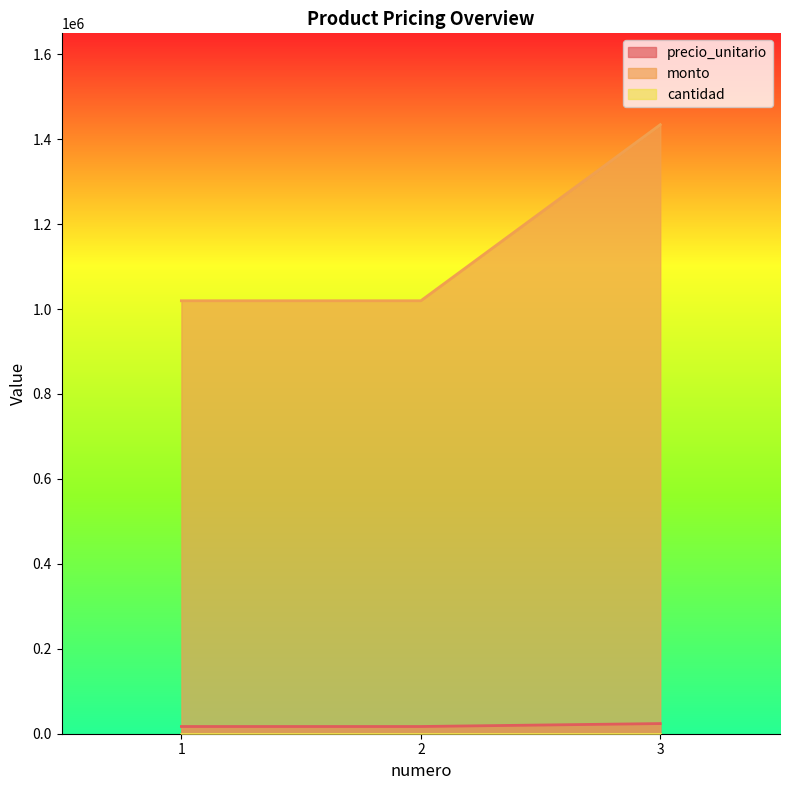

Between 1 and 2, which series saw the biggest shift?

precio_unitario